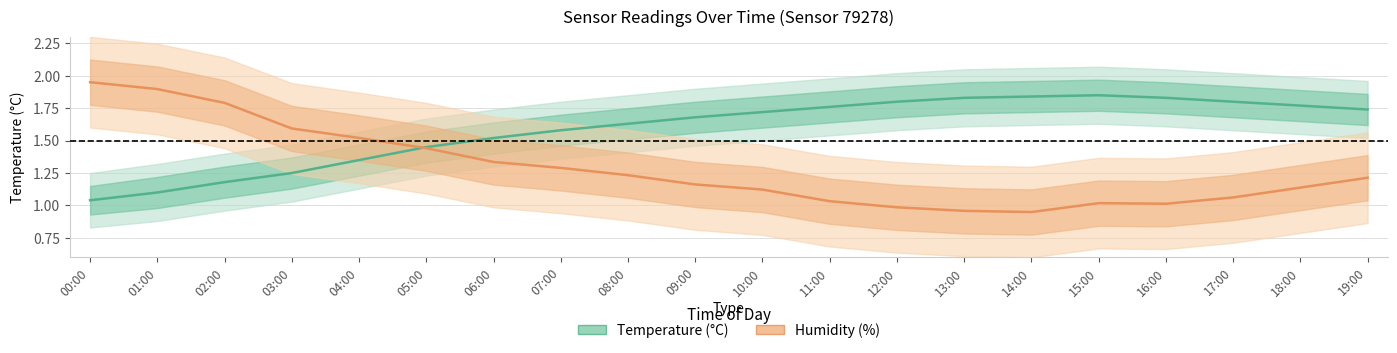

True or false: Humidity (%) has more than 2 points higher than both neighbors.

False